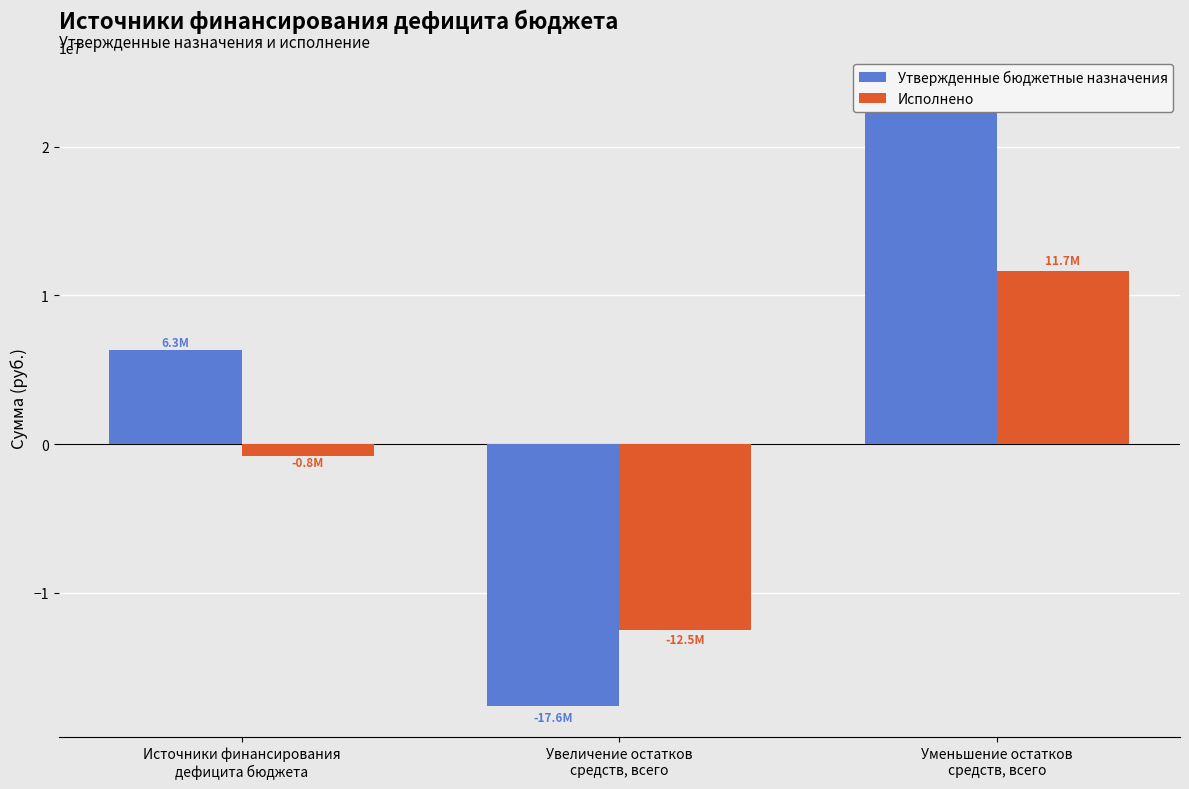

Reading left to right, extract all data points from this chart.

Утвержденные бюджетные назначения: 6301259.7	-17626370.0	23927629.7
Исполнено: -797514.0	-12472972.8	11675458.8